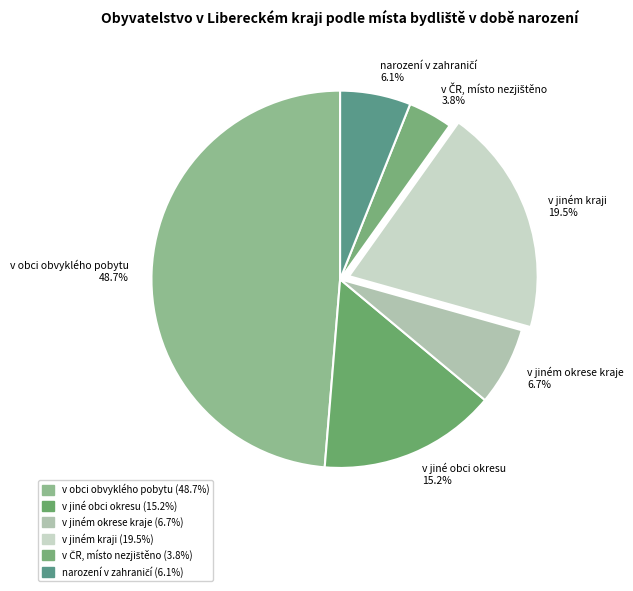

Is it true that v jiné obci okresu is 26% of the pie?

False